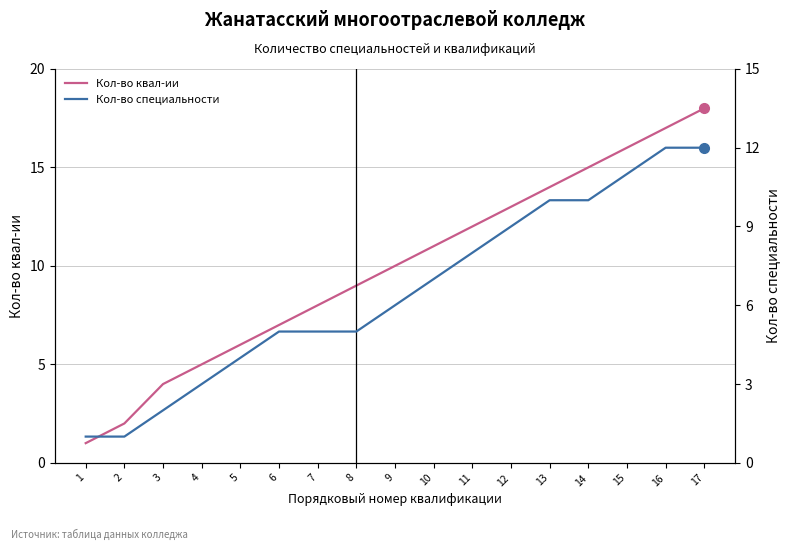

Is it true that Кол-во квал-ии equals 2 at 4?

False